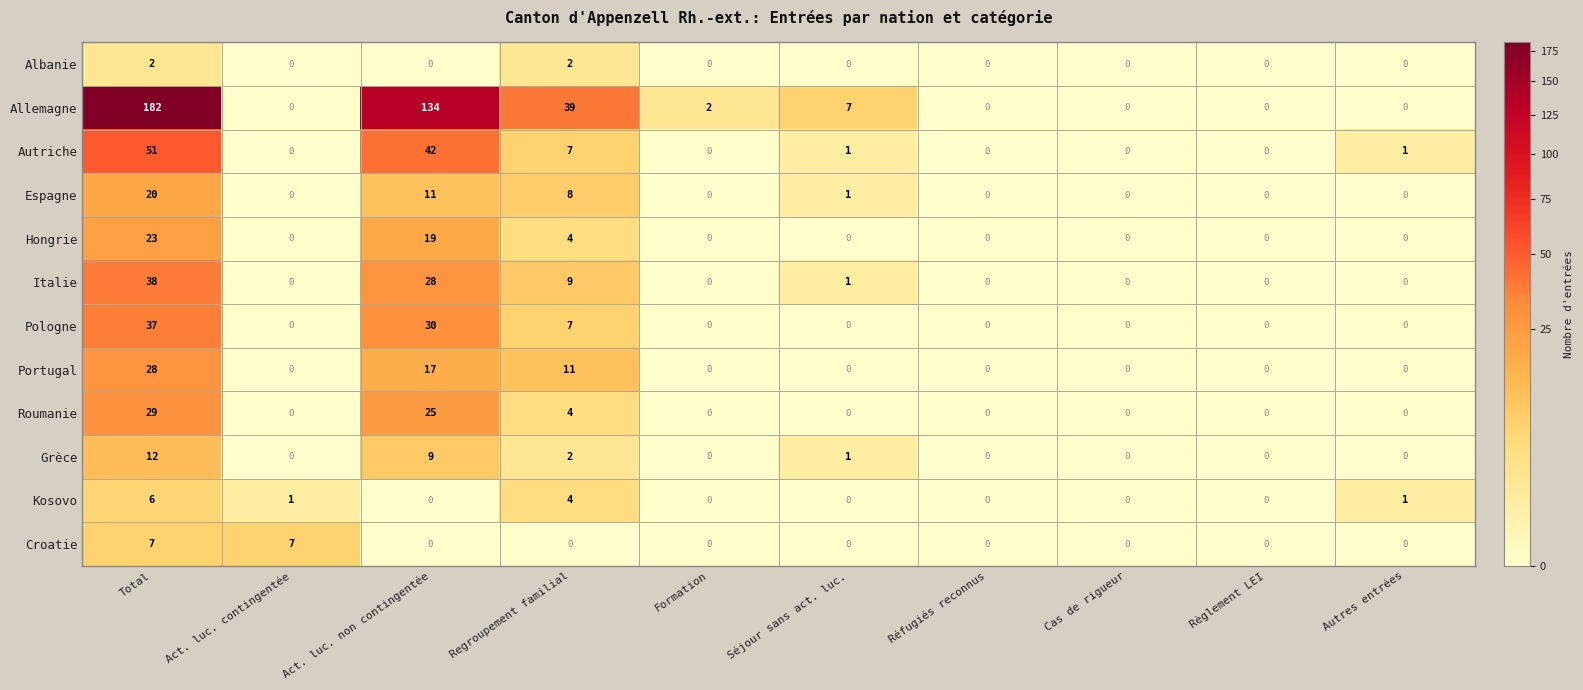

What is the approximate value of Hongrie at Total?

23